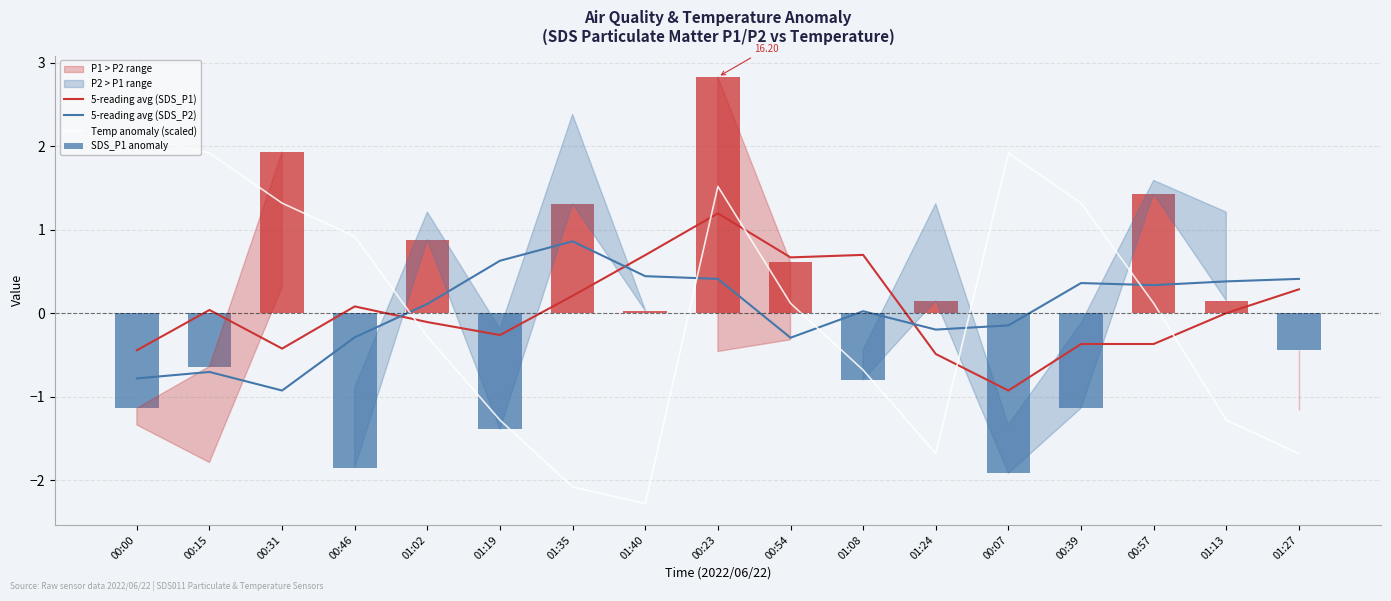

What is the label of the 4th bar from the right?

00:39